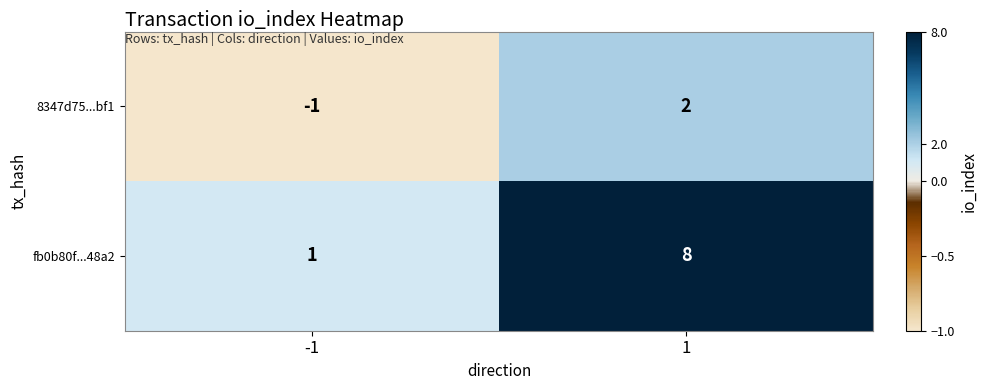

Which series has the largest total across all categories?

fb0b80f...48a2